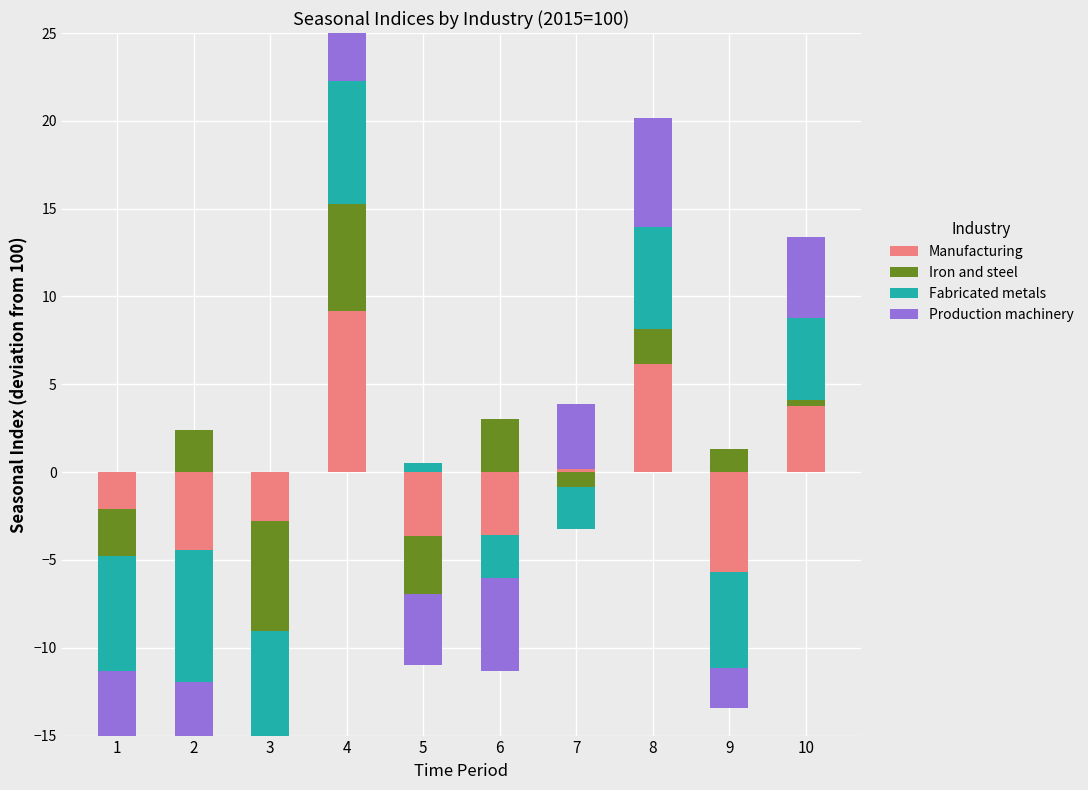

How many bars are there in each group?

4